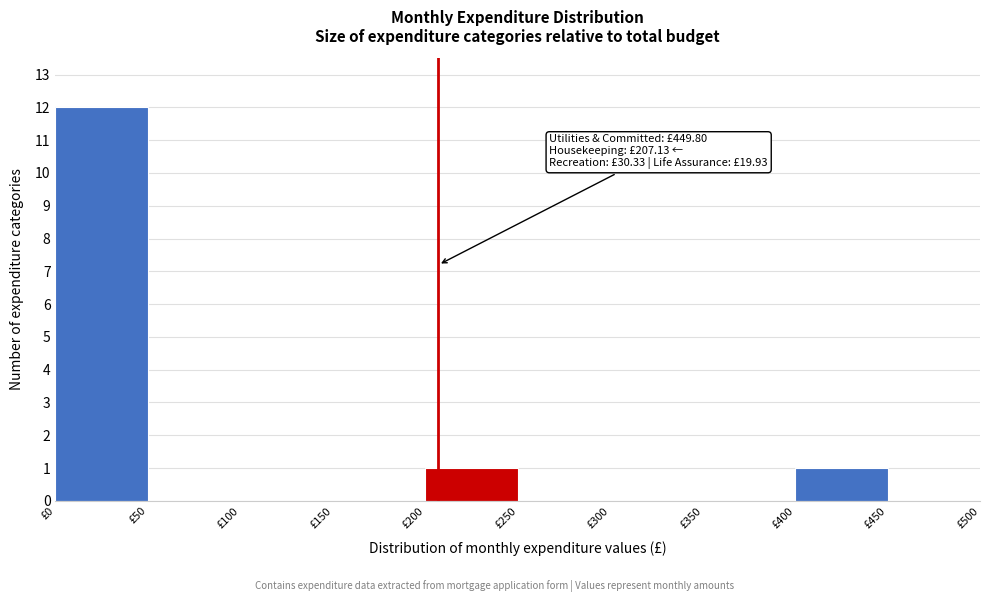

Which range on the x-axis has the tallest bar?

0 to 50